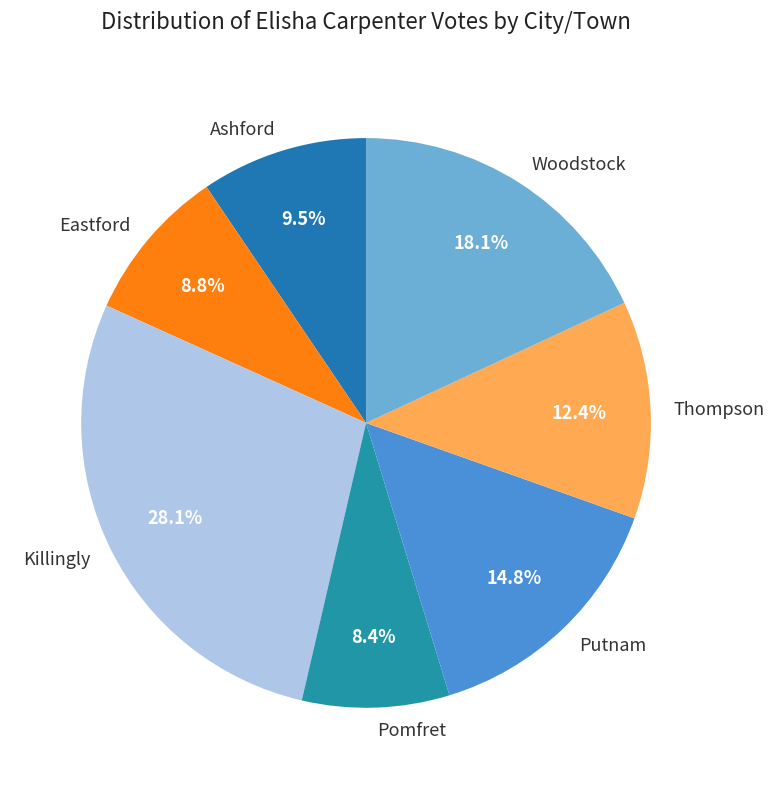

To the nearest percent, what is the difference between the largest and smallest slice percentages?

20%